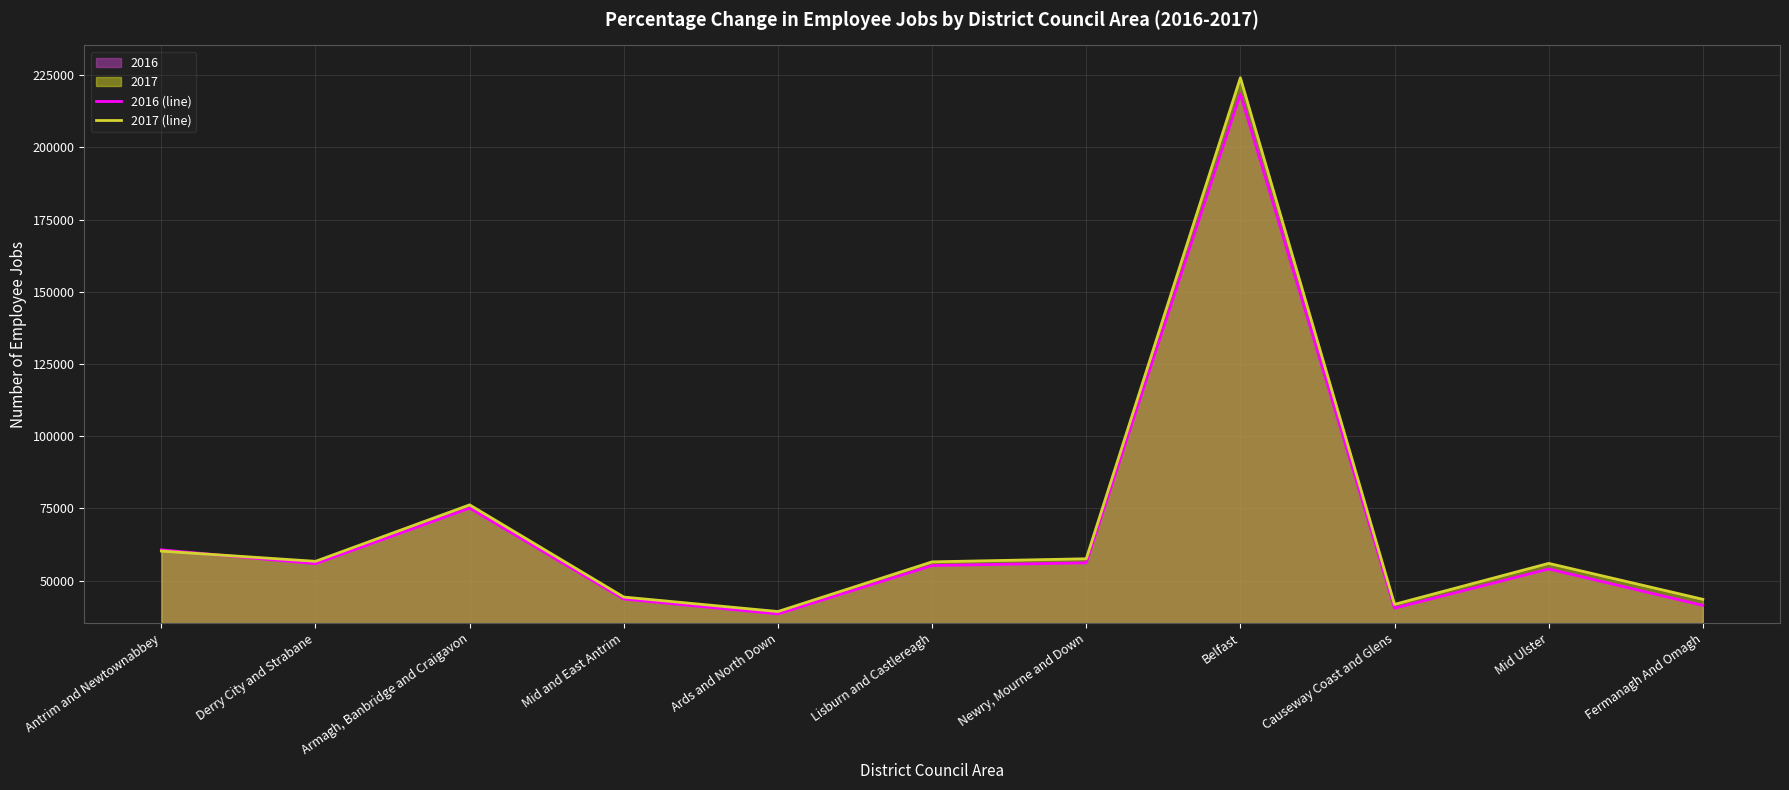

What is the difference between the 2016 (line) values at Mid and East Antrim and Lisburn and Castlereagh?

11597